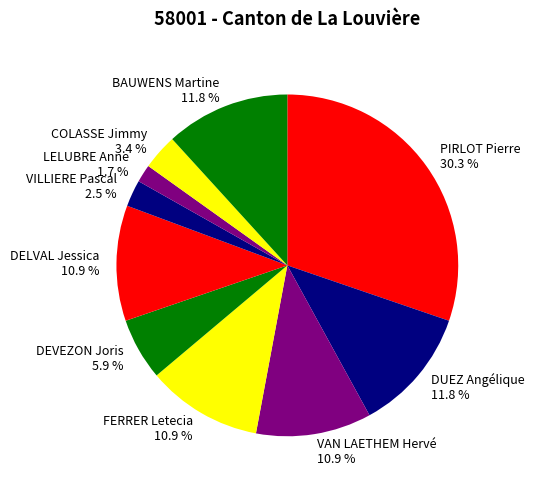

What portion of the pie excludes FERRER Letecia?

89.1%